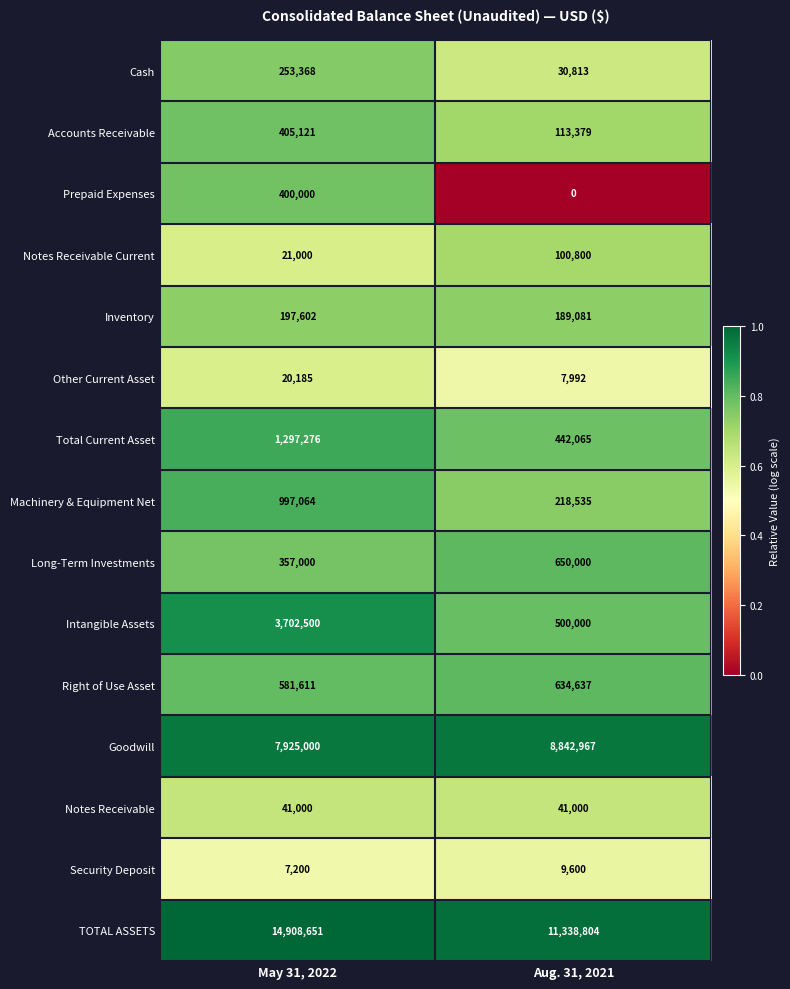

What is the average value of the Machinery & Equipment Net series?

607800